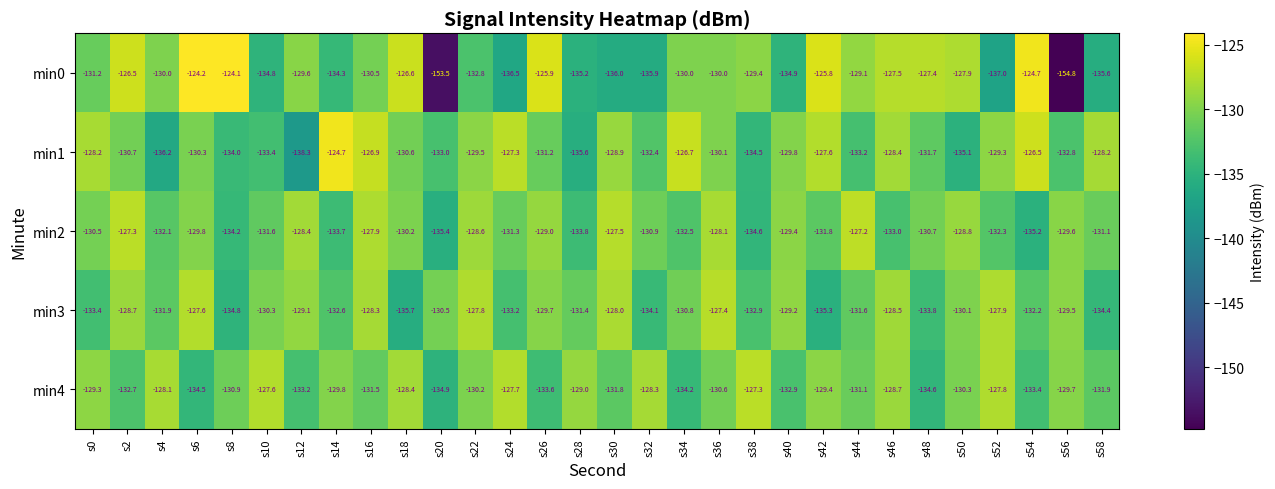

What is the difference between the maximum and minimum values in the min0 series?

30.7